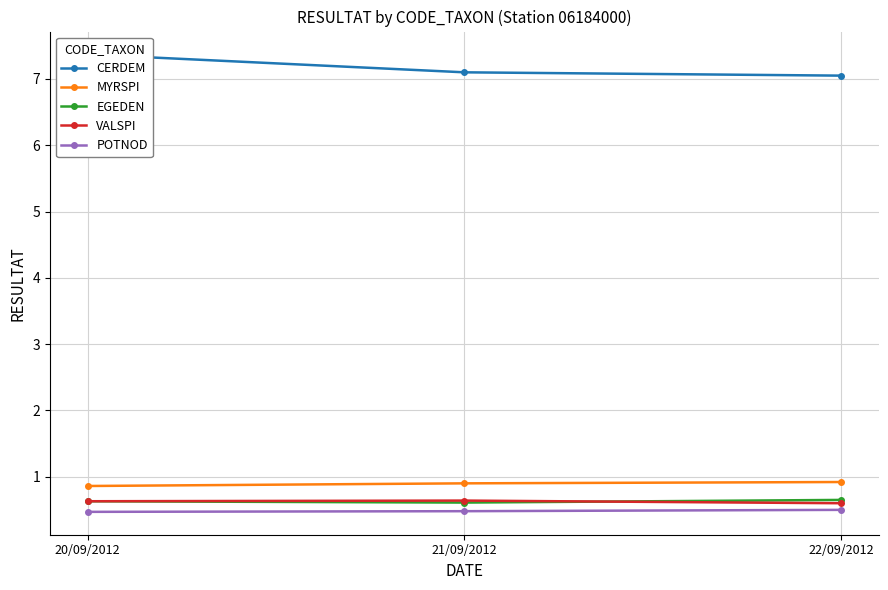

How many lines are shown in the chart?

5